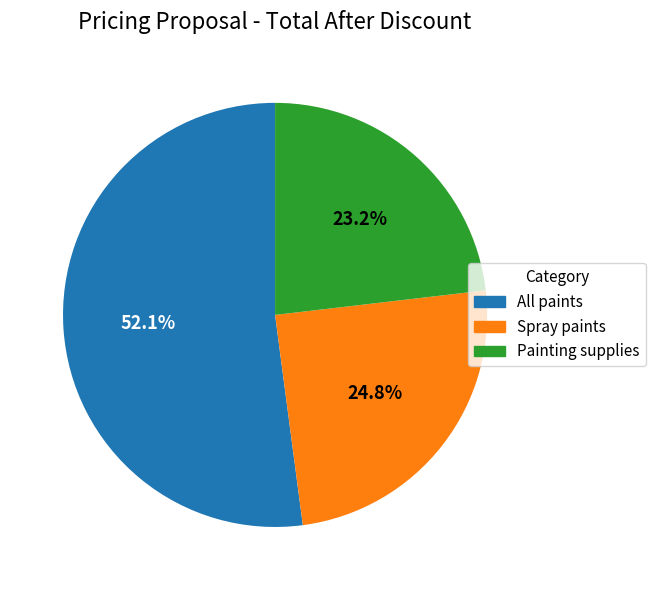

How many segments does this pie chart have?

3